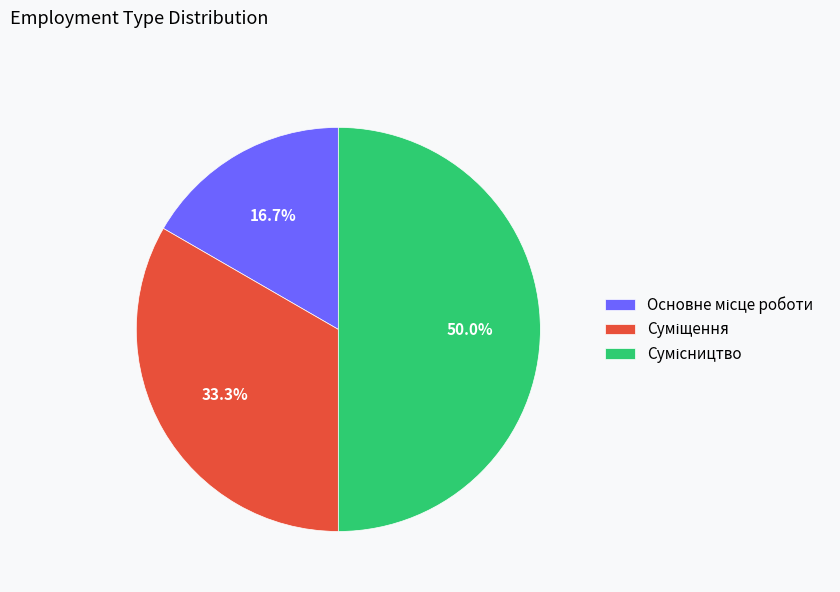

How many slices are in this pie chart?

3